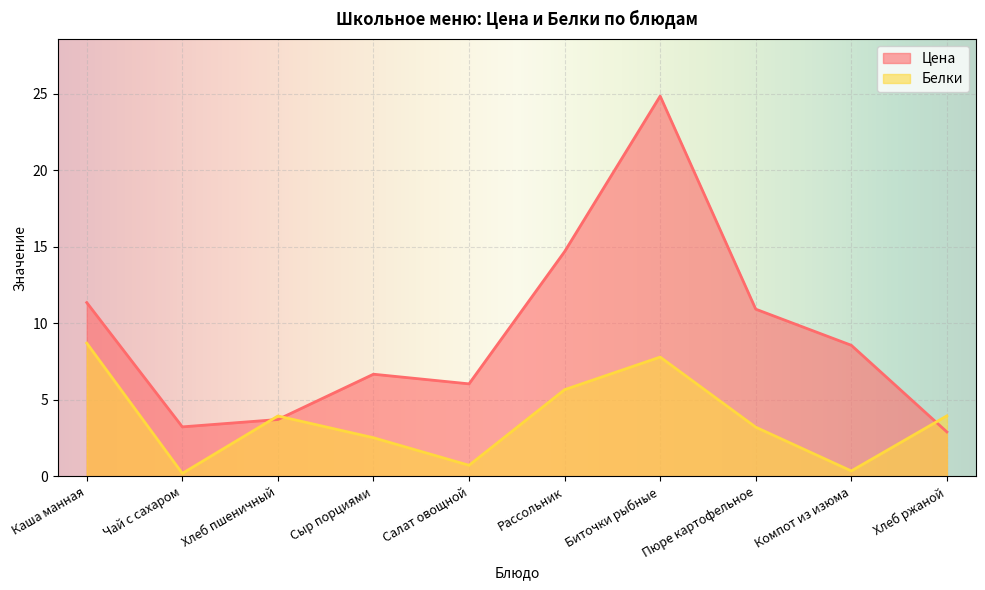

Which series ends up on top after the final intersection of Цена and Белки?

Белки